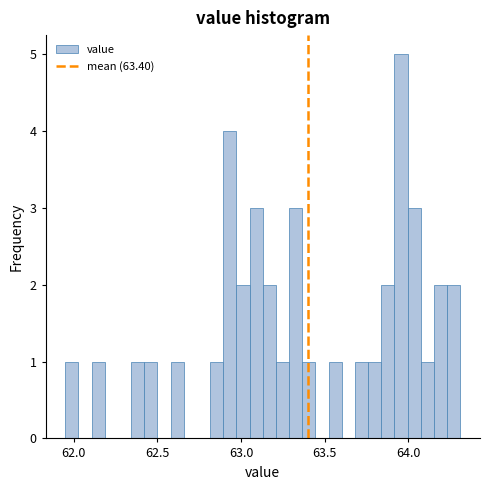

Read against the x-axis, roughly where is the centre of the tallest bar?

63.95